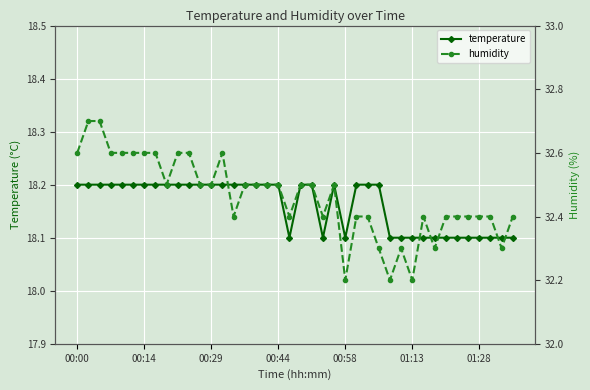

How many lines are shown in the chart?

2